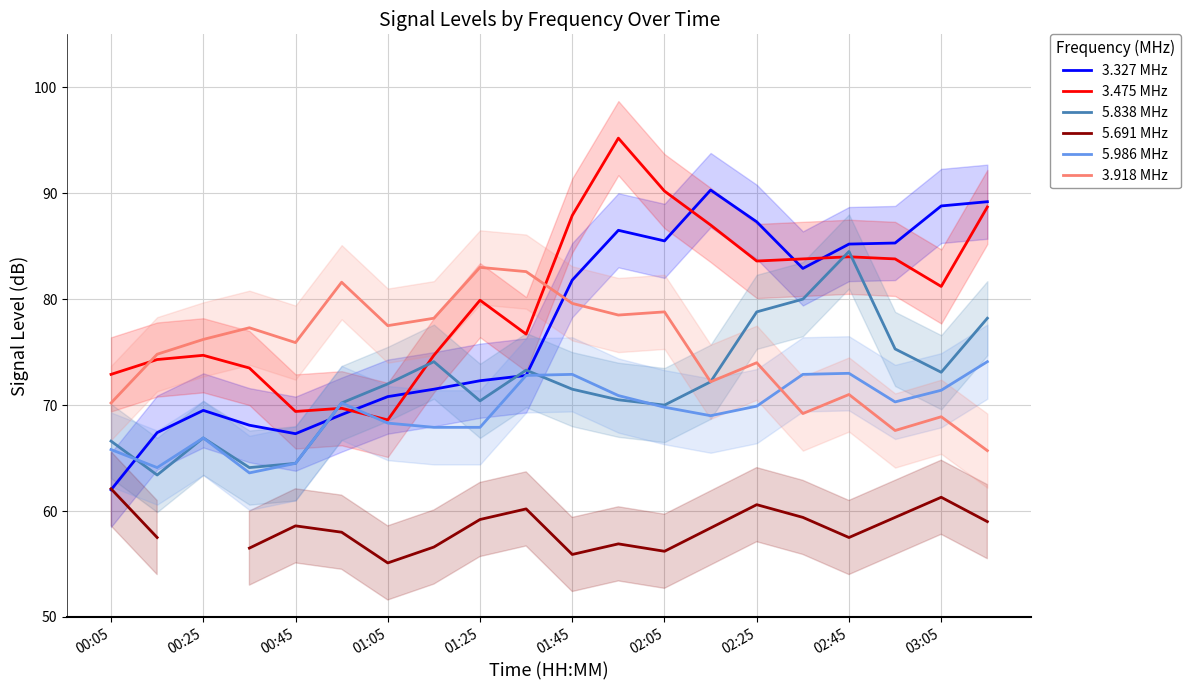

What is the difference between the second highest and minimum values in the 5.986 MHz series?

9.4